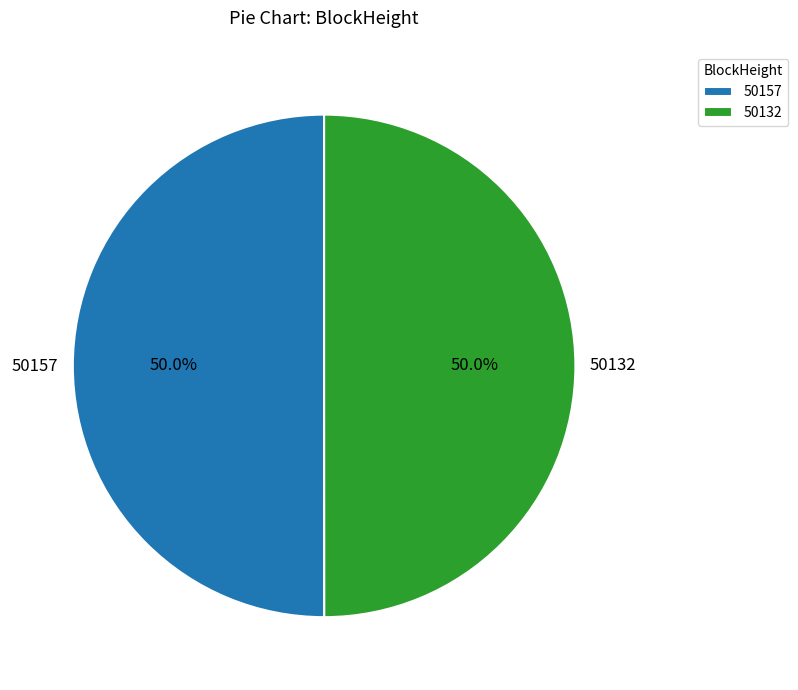

What is the ratio of the value at 50157 to the value at 50132?

1.0